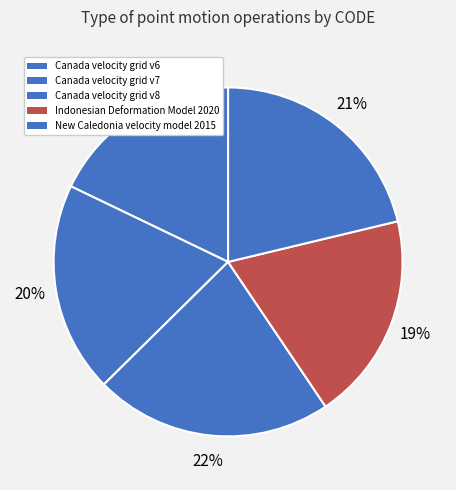

What percentage is NOT represented by Indonesian Deformation Model 2020?

80.7%